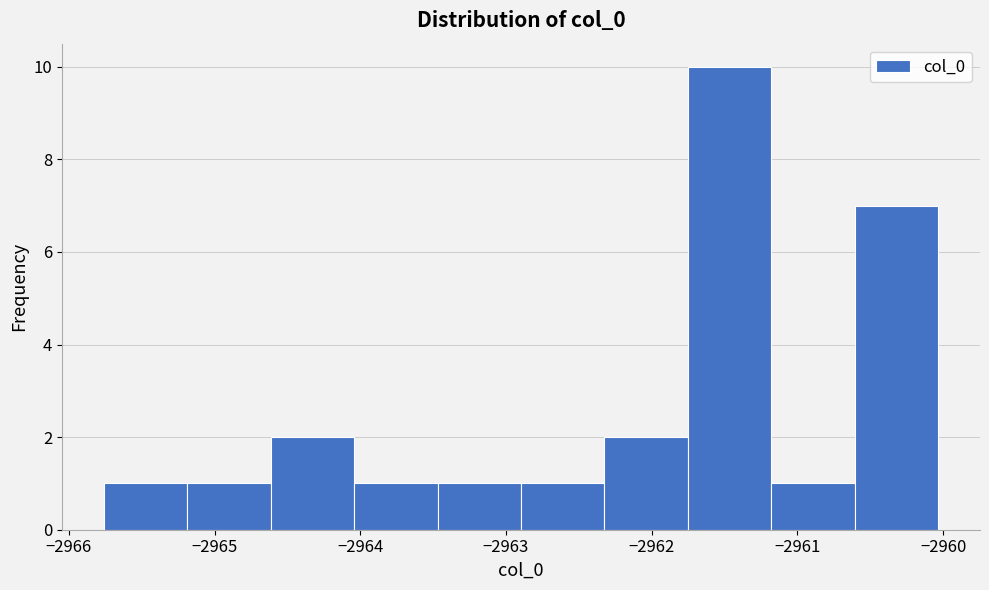

What is the height of the bar covering -2962.9 to -2962.3 on the x-axis? Neither the bar edges nor the heights are printed on the chart, so give them approximately, as read against the axes.

1